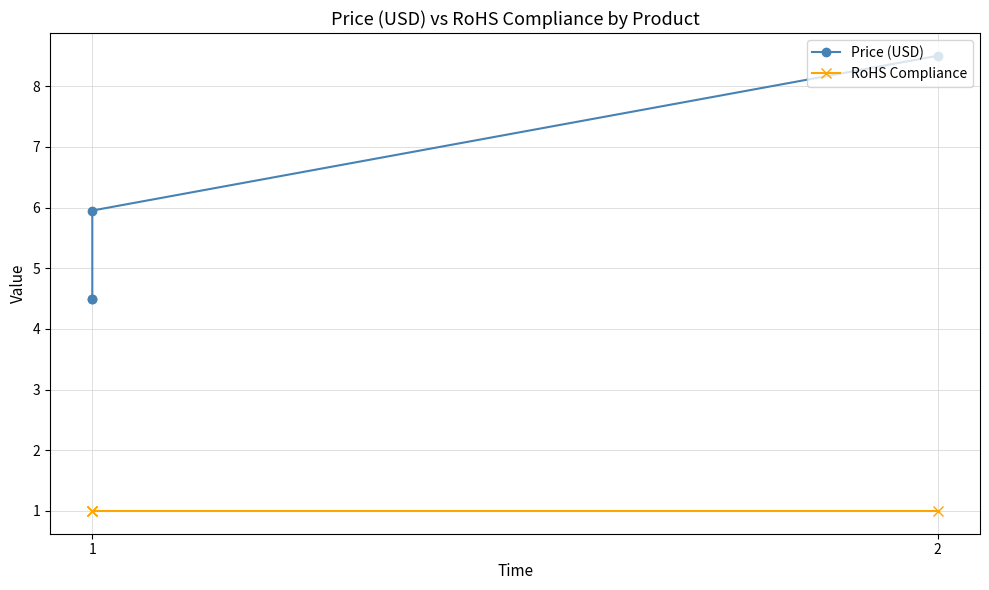

True or false: Price (USD) and RoHS Compliance cross at least once.

False